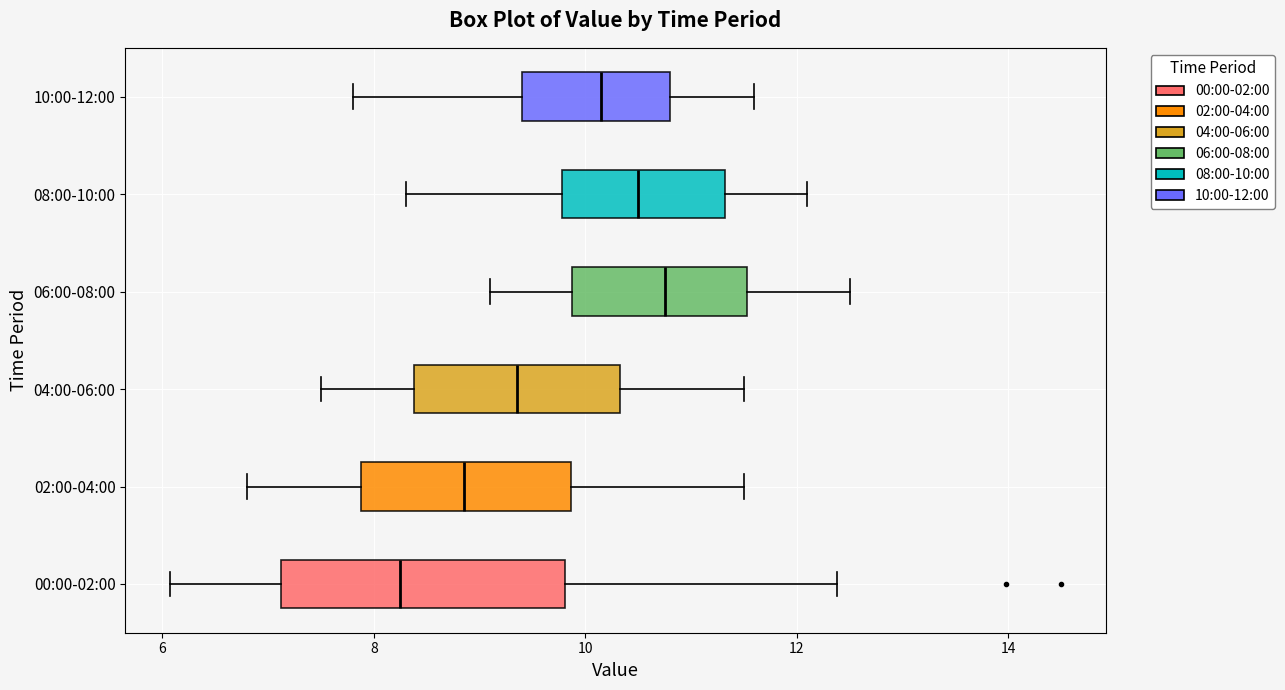

Where is the left edge of the box for 00:00-02:00 on the x-axis? The values are not printed on the chart, so give them approximately, as read against the axis.

7.2